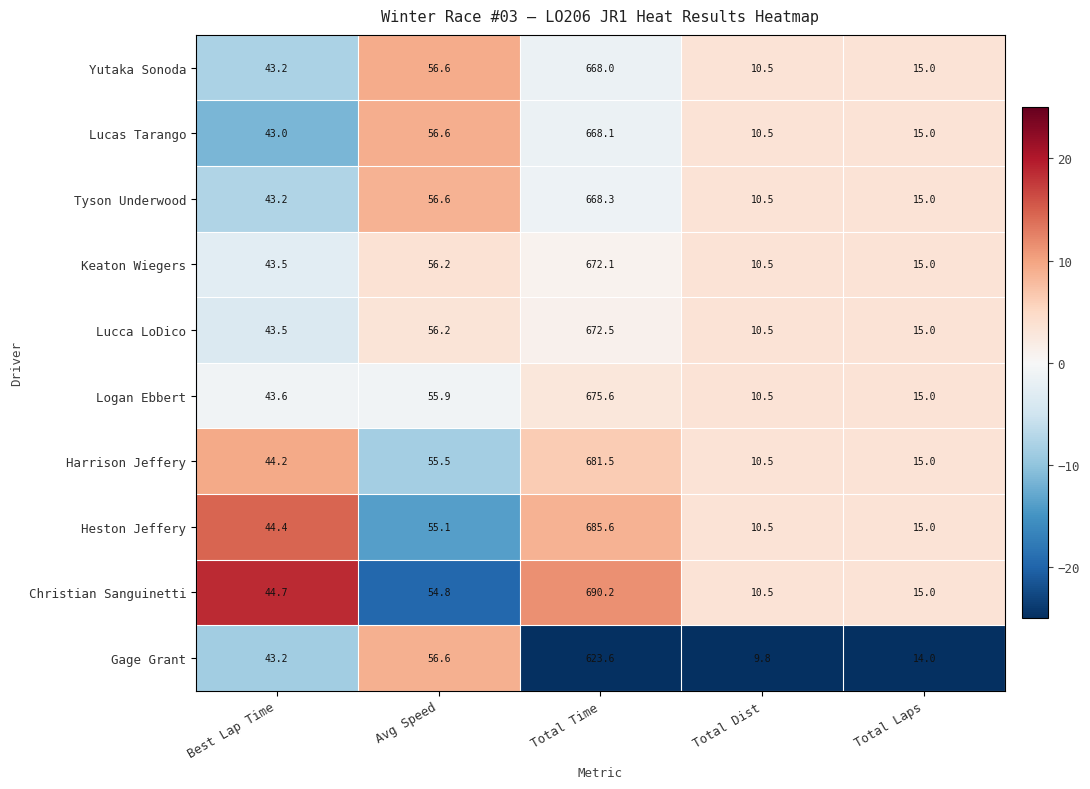

What is the difference between the maximum and minimum values in the Logan Ebbert series?

665.1